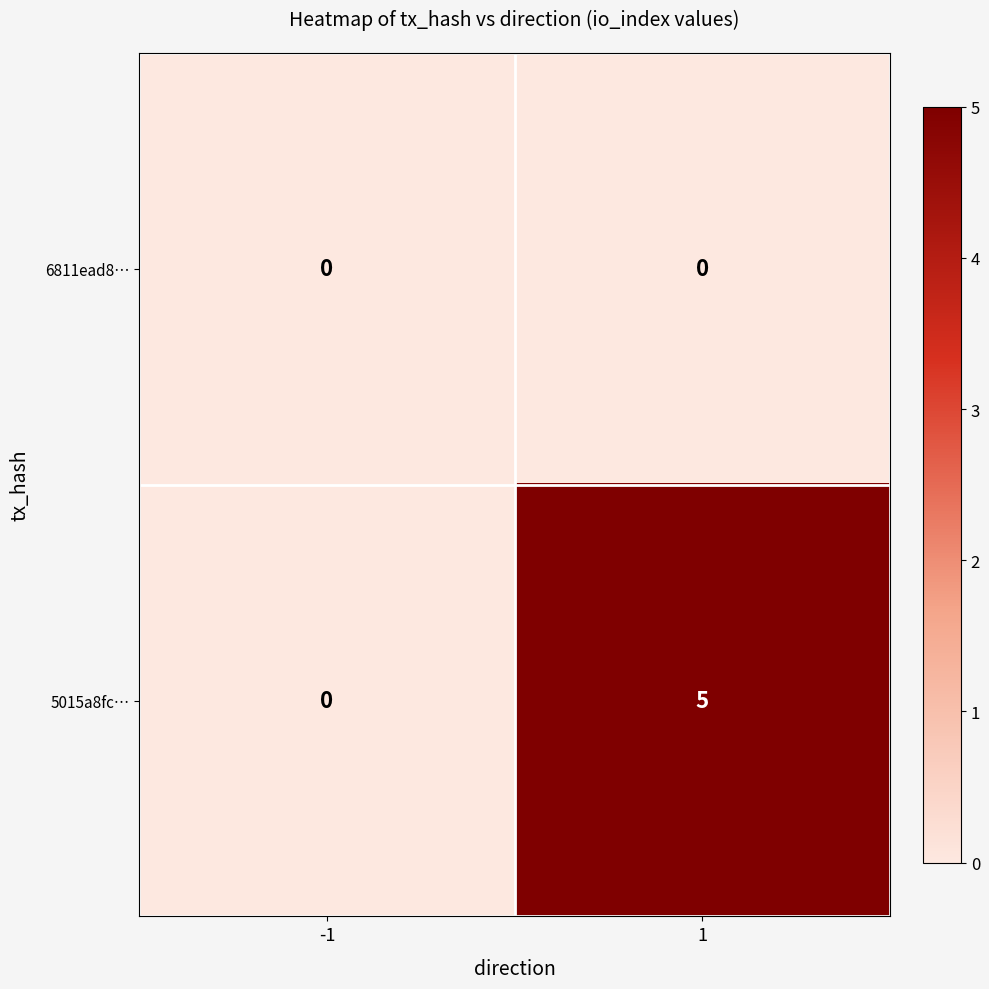

The 6811ead8… series shows 0 at -1. True or false?

True